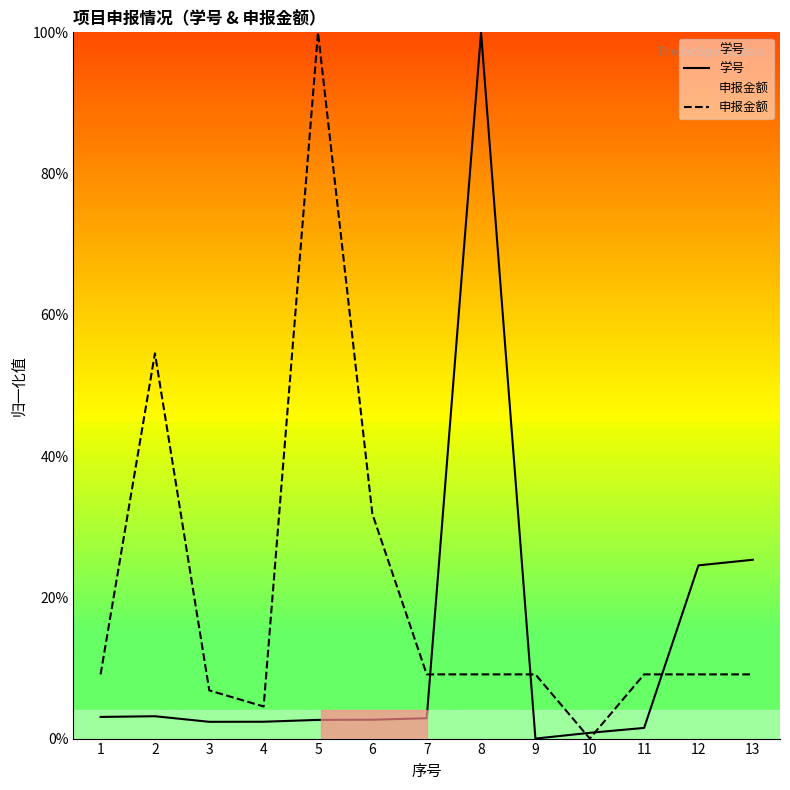

Rank the series by their maximum value, from lowest to highest.

学号, 申报金额